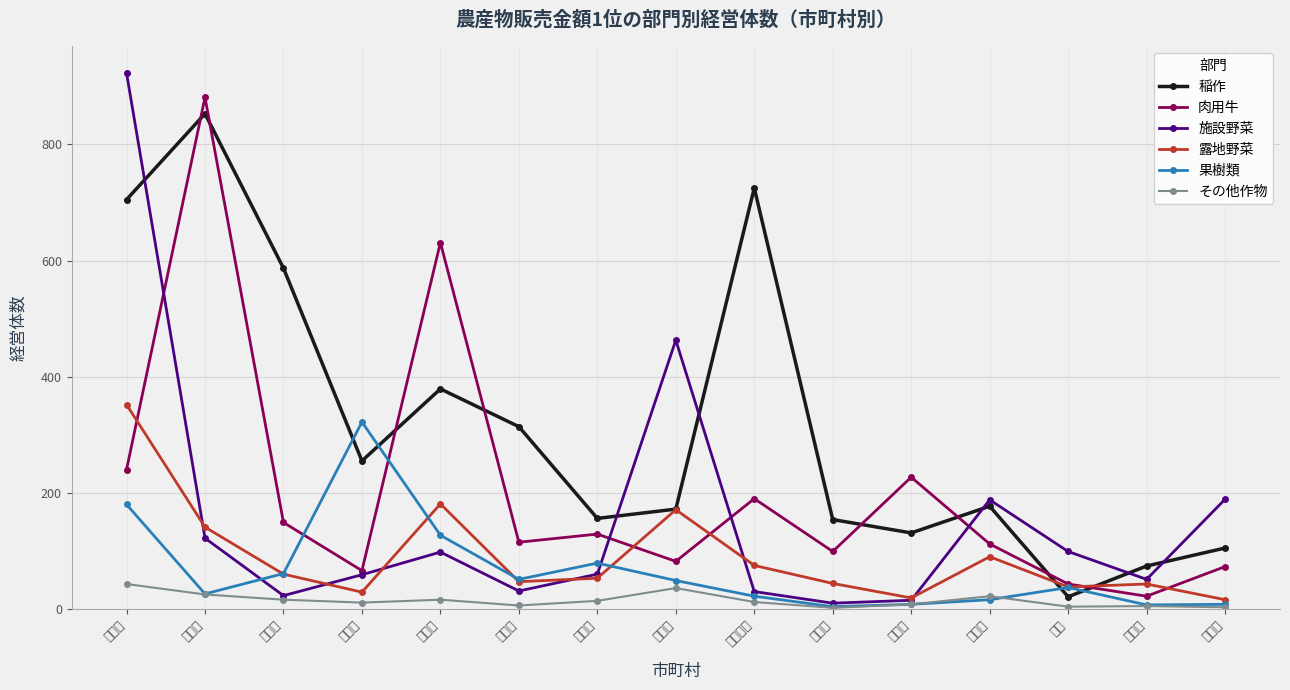

Between which two adjacent categories do 露地野菜 and 稲作 first intersect?

国富町 and 綾町